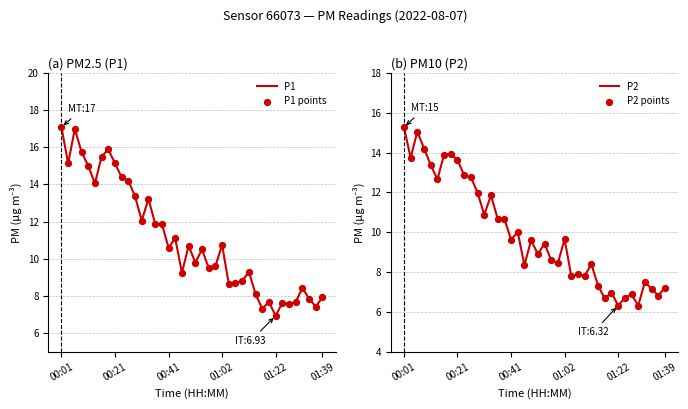

What are all the series names shown in the legend?

P1, P1 points, P2, P2 points